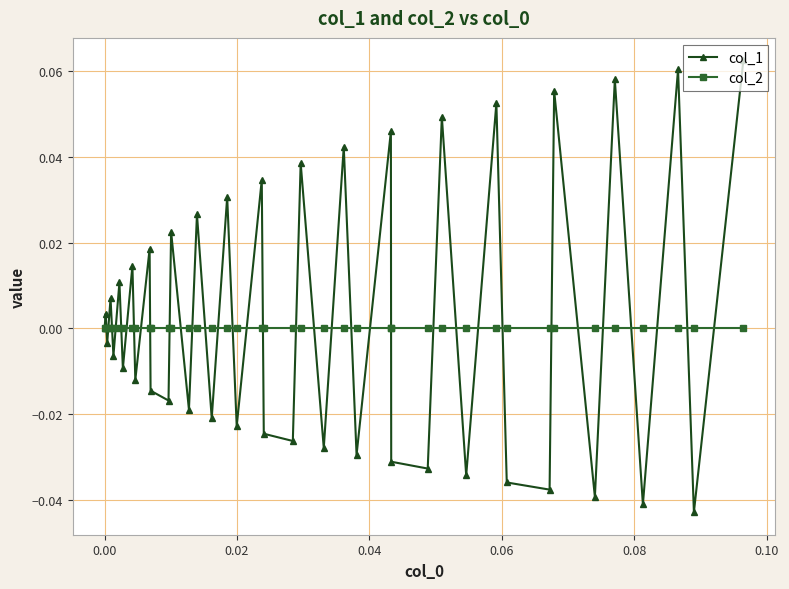

True or false: col_1 has more than 0 points higher than both neighbors.

True